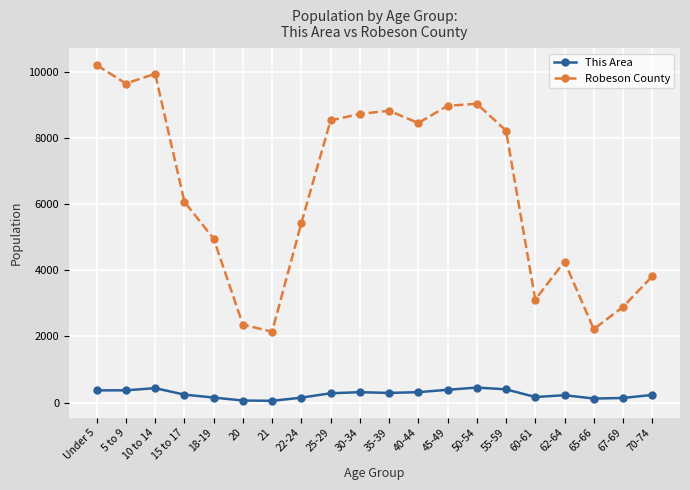

What is the difference between the maximum and minimum values in the Robeson County series?

8077